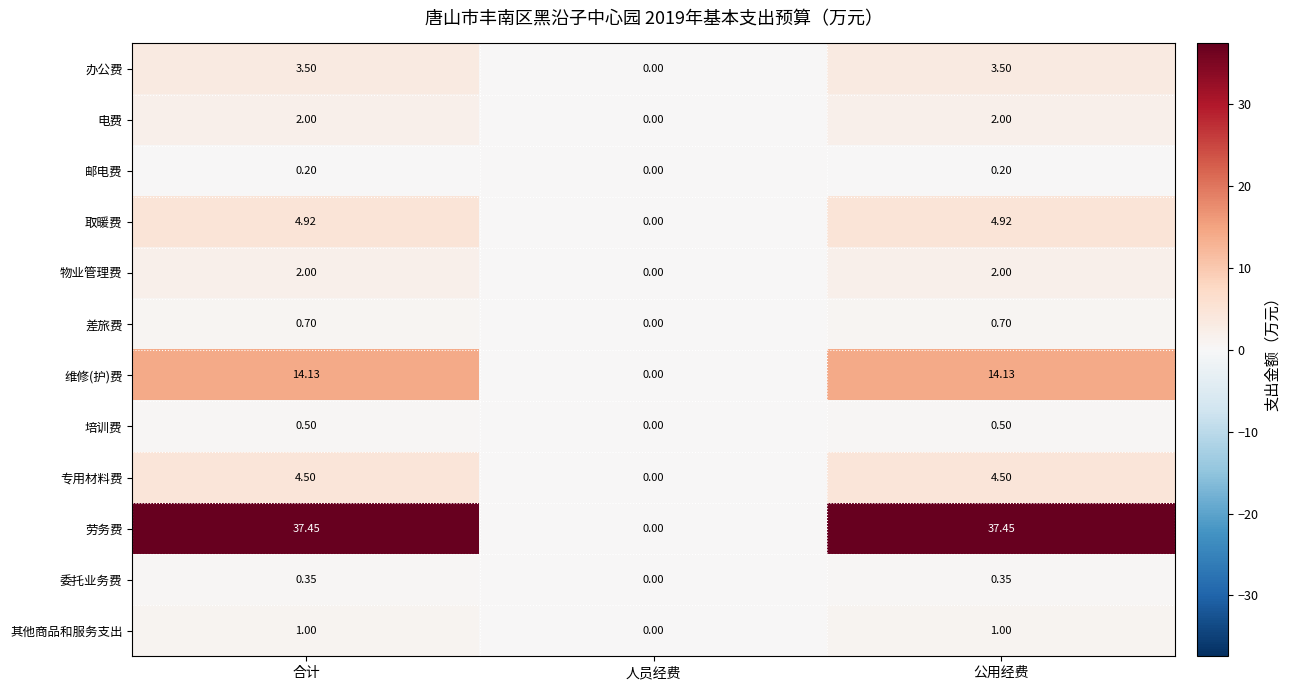

Which series has the widest spread of values?

劳务费